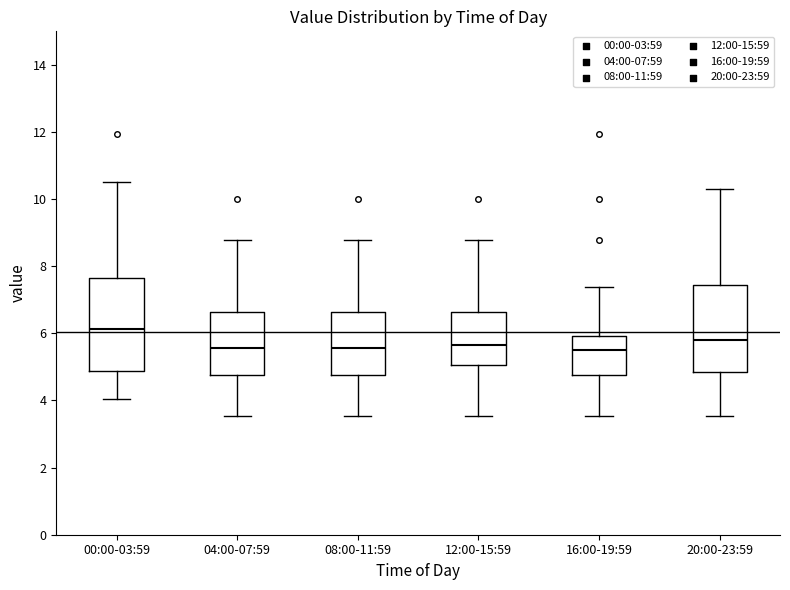

Reading left to right, read every box against the y-axis: the position of its median line, the range the box covers, and the ends of its whiskers. The values are not printed on the chart, so give them approximately, as read against the axis.

00:00-03:59: median 6.2, box 4.8 to 7.6, whiskers 4.0 to 10.6
04:00-07:59: median 5.6, box 4.8 to 6.6, whiskers 3.6 to 8.8
08:00-11:59: median 5.6, box 4.8 to 6.6, whiskers 3.6 to 8.8
12:00-15:59: median 5.6, box 5.0 to 6.6, whiskers 3.6 to 8.8
16:00-19:59: median 5.6, box 4.8 to 6.0, whiskers 3.6 to 7.4
20:00-23:59: median 5.8, box 4.8 to 7.4, whiskers 3.6 to 10.4